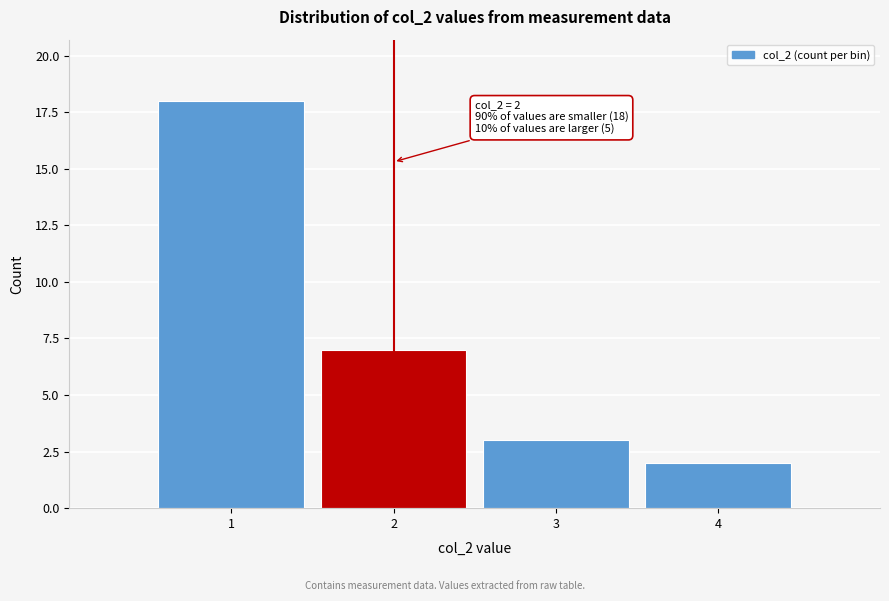

Reading right to left, extract all data points from this chart.

4=2	3=3	2=7	1=18